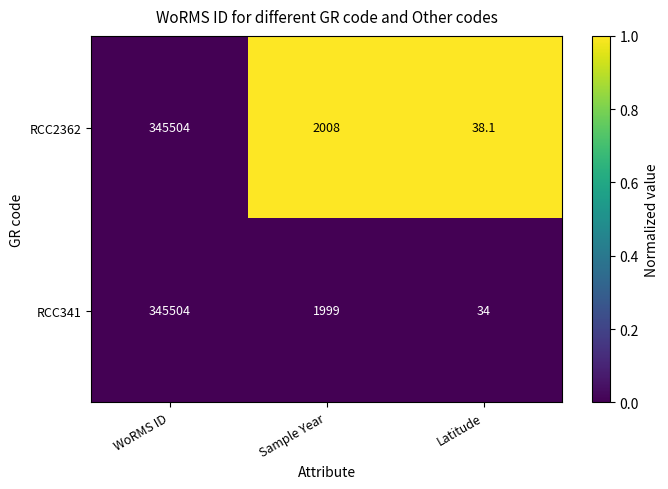

How many series are shown in this chart?

2